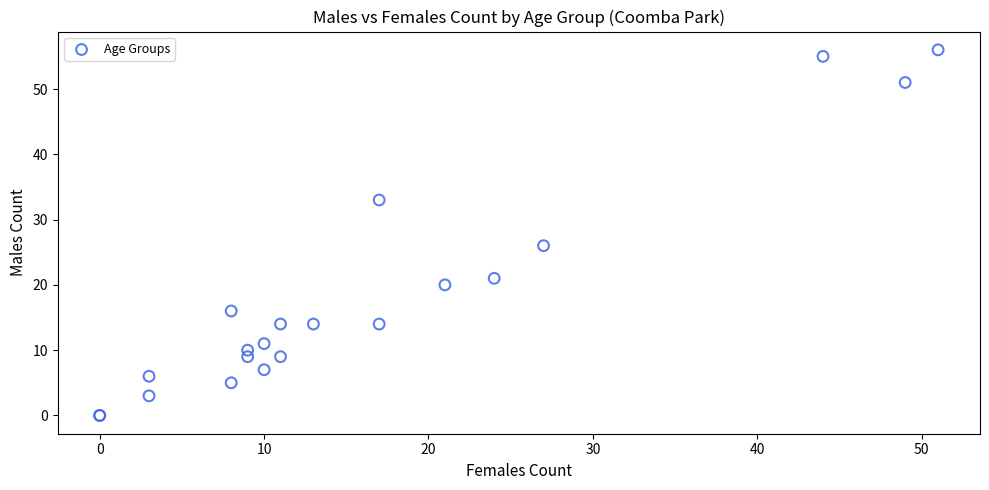

What Y value in the scatter plot is closest to 28?

26